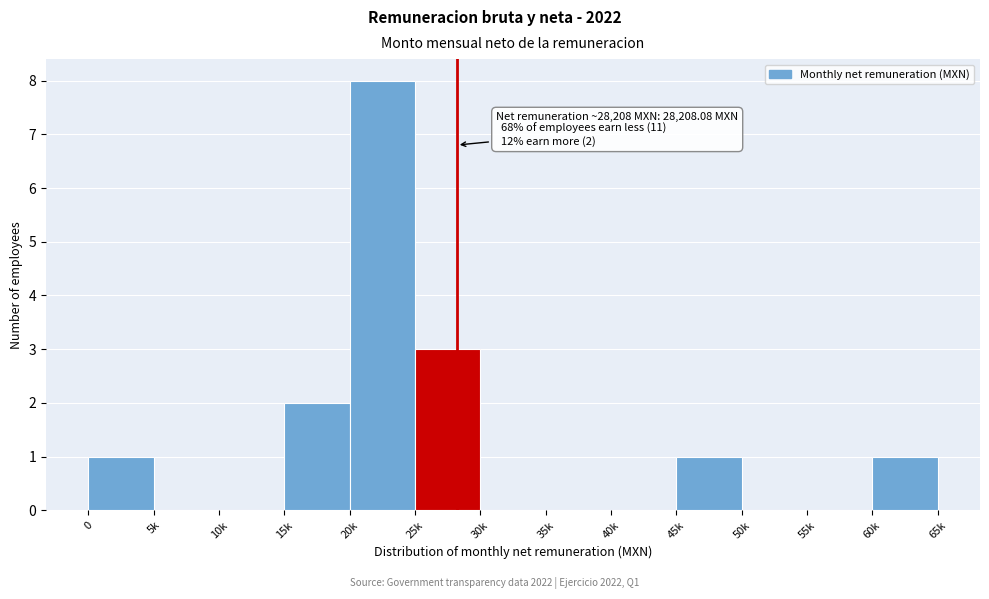

Reading left to right, what are all the values shown in this chart?

0=1	5k=0	10k=0	15k=2	20k=8	25k=3	30k=0	35k=0	40k=0	45k=1	50k=0	55k=0	60k=1